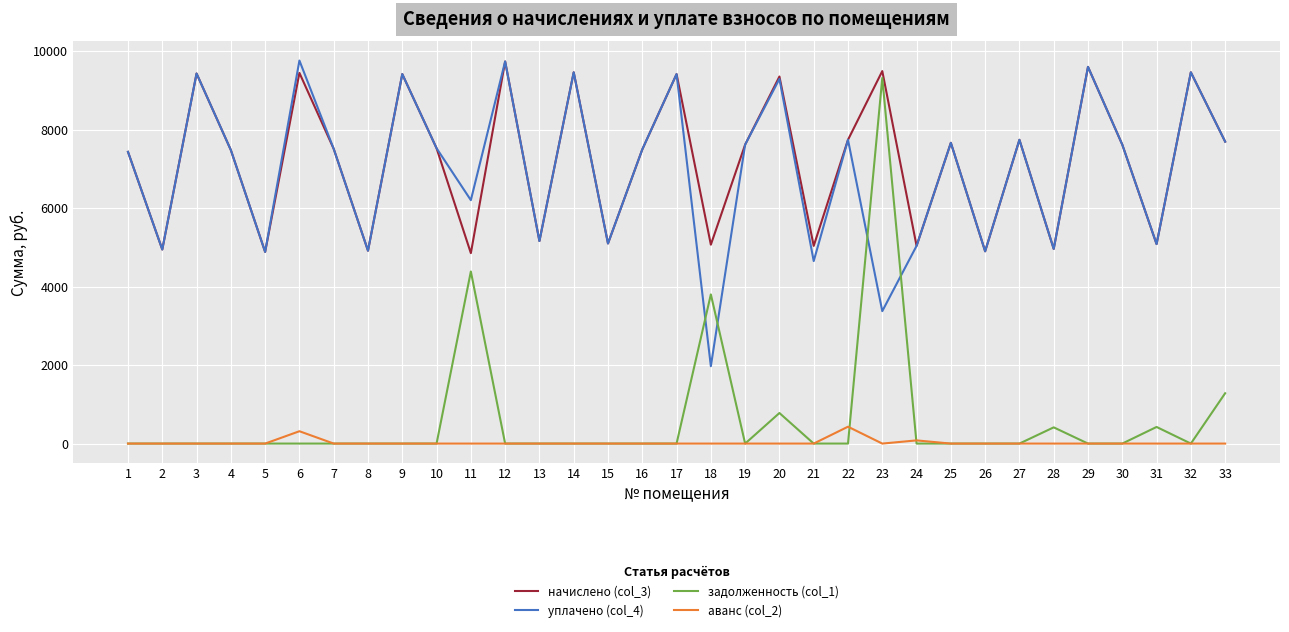

Which series has the widest spread of values?

задолженность (col_1)